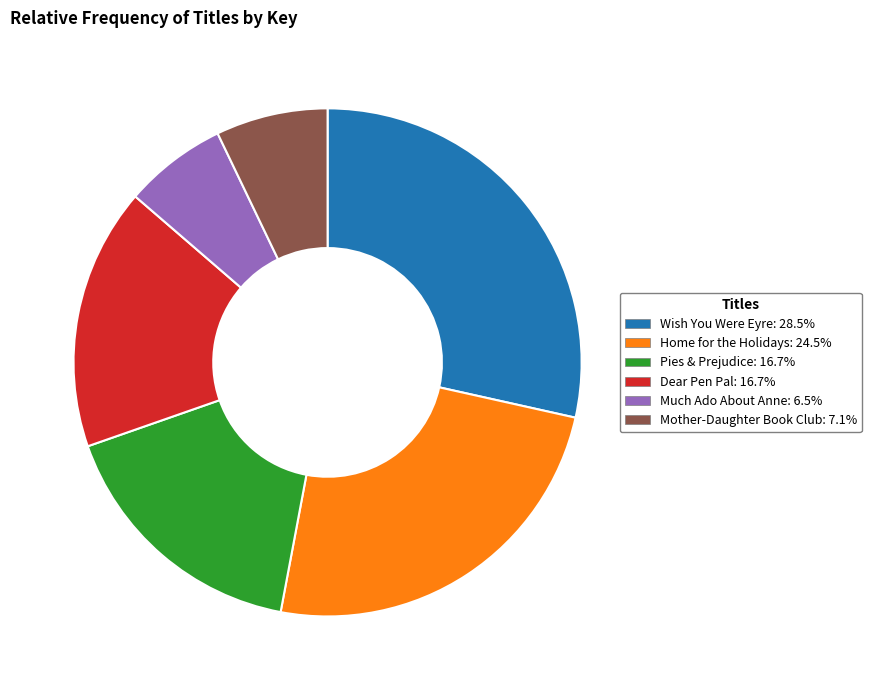

Is it true that Wish You Were Eyre is 38% of the pie?

False